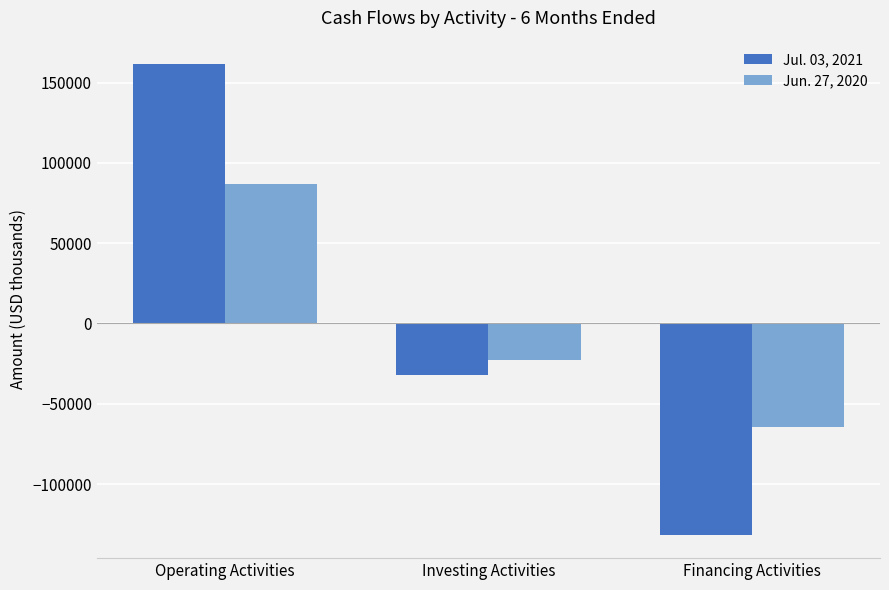

What is the sum of the Jun. 27, 2020 values at Operating Activities and Financing Activities?

22673